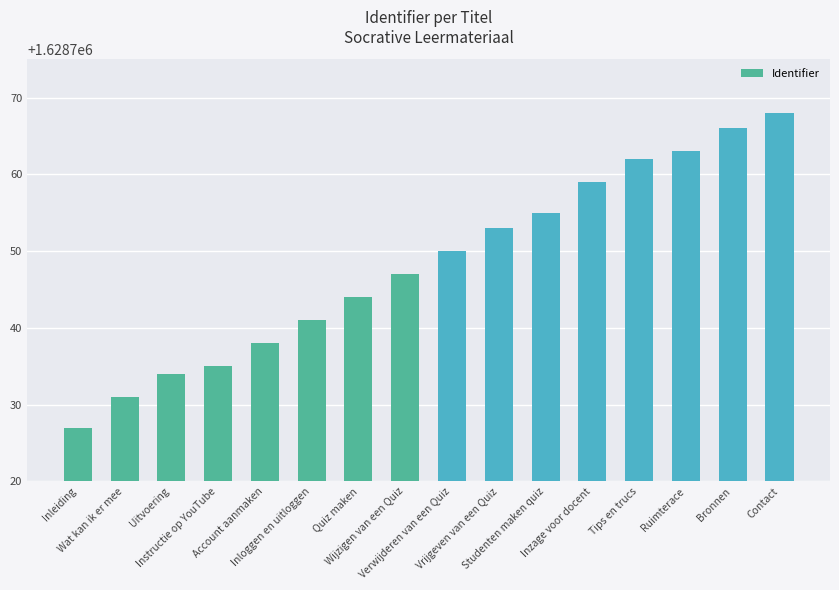

At which label is the value closest to 1628747?

Wijzigen van een Quiz